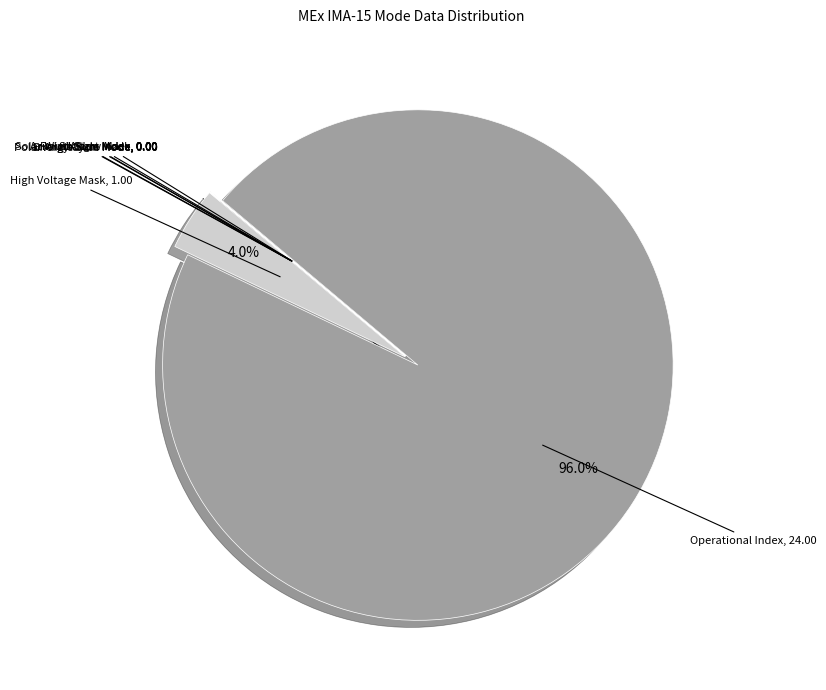

Which category accounts for the majority?

Operational Index